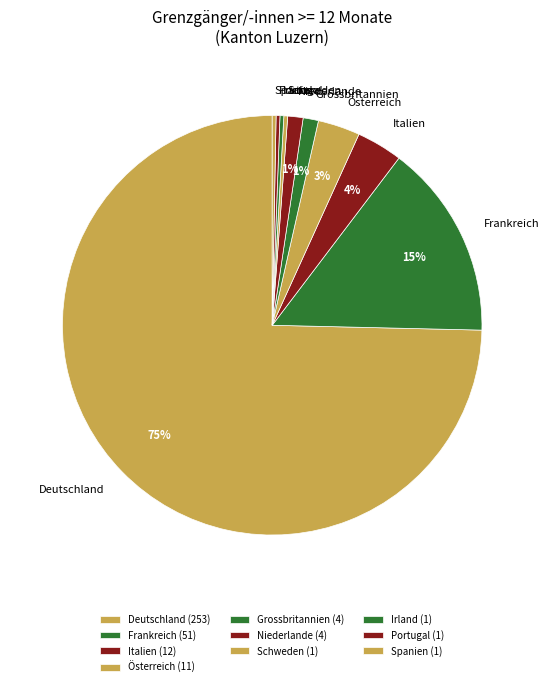

Which slice is the largest?

Deutschland